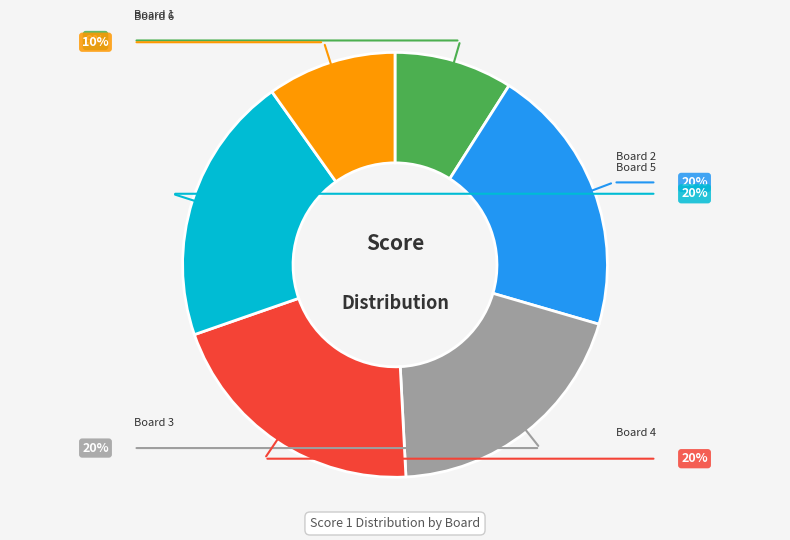

What is the smallest slice in the pie chart?

Board 1